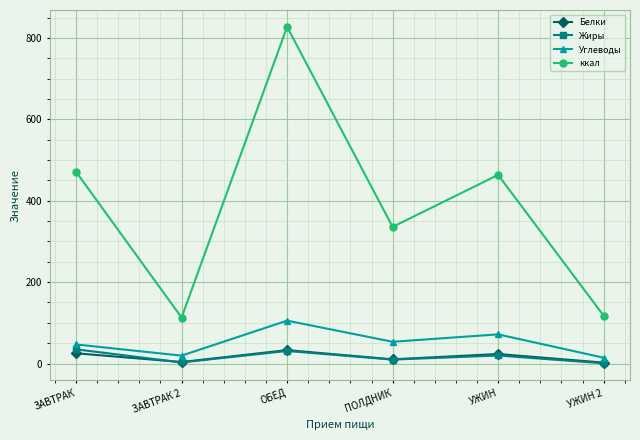

At which category is the sum across all series the highest?

ОБЕД